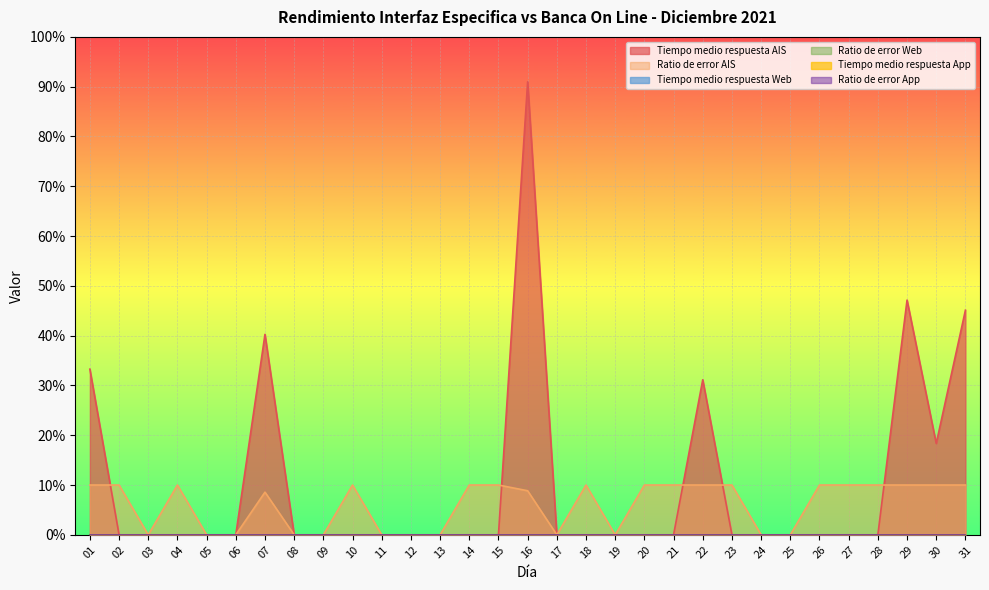

At how many categories does at least one series exceed 7?

19